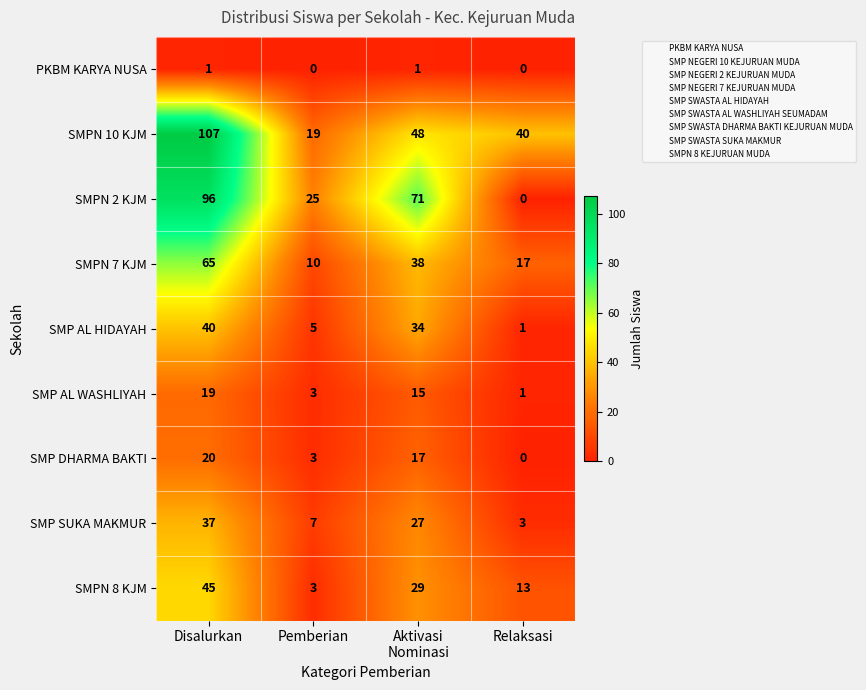

List the series in order of their peak value, highest first.

SMPN 10 KJM, SMPN 2 KJM, SMPN 7 KJM, SMPN 8 KJM, SMP AL HIDAYAH, SMP SUKA MAKMUR, SMP DHARMA BAKTI, SMP AL WASHLIYAH, PKBM KARYA NUSA